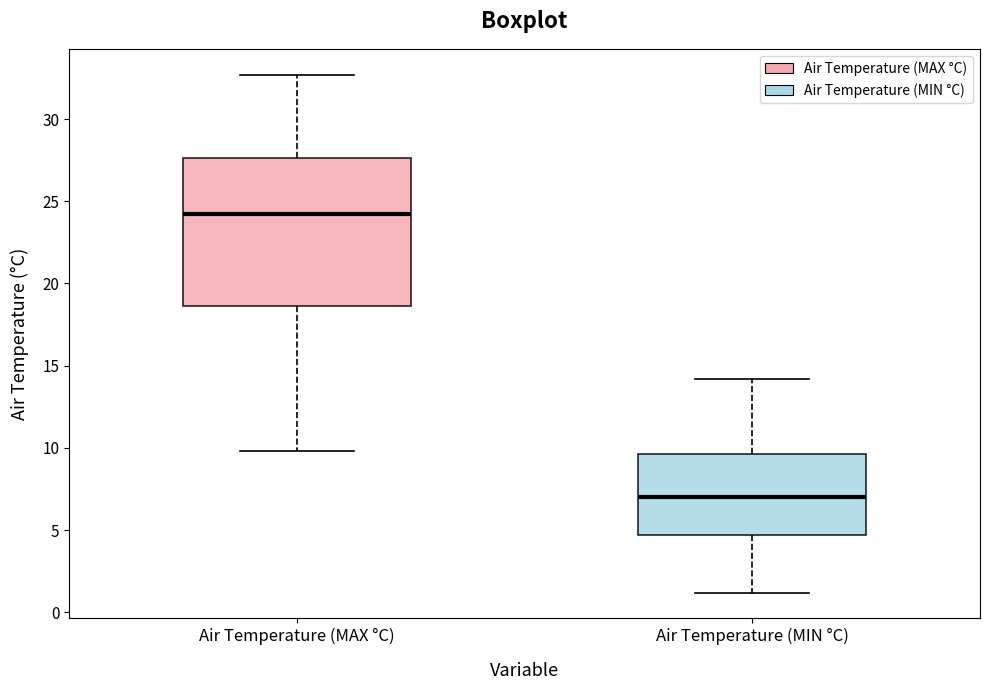

Reading left to right, transcribe this box plot: for each box, give where its median line is, the range the box spans, and where its two whiskers end, as read against the y-axis. The values are not printed on the chart, so give them approximately, as read against the axis.

Air Temperature (MAX °C): median 24.0, box 18.5 to 27.5, whiskers 10.0 to 32.5
Air Temperature (MIN °C): median 7.0, box 4.5 to 9.5, whiskers 1.0 to 14.0